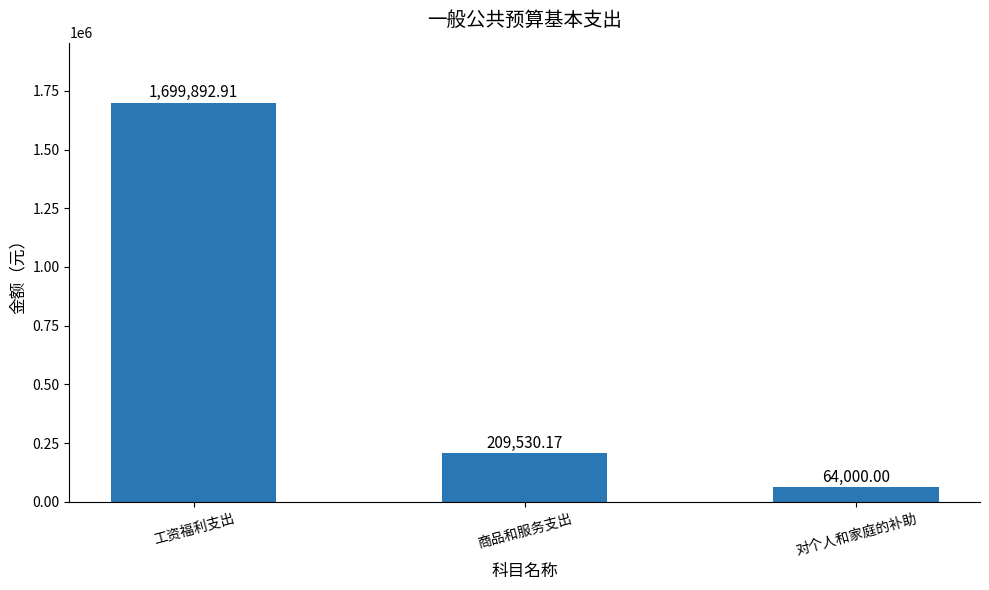

Where is the data nearest to the value 881946?

商品和服务支出